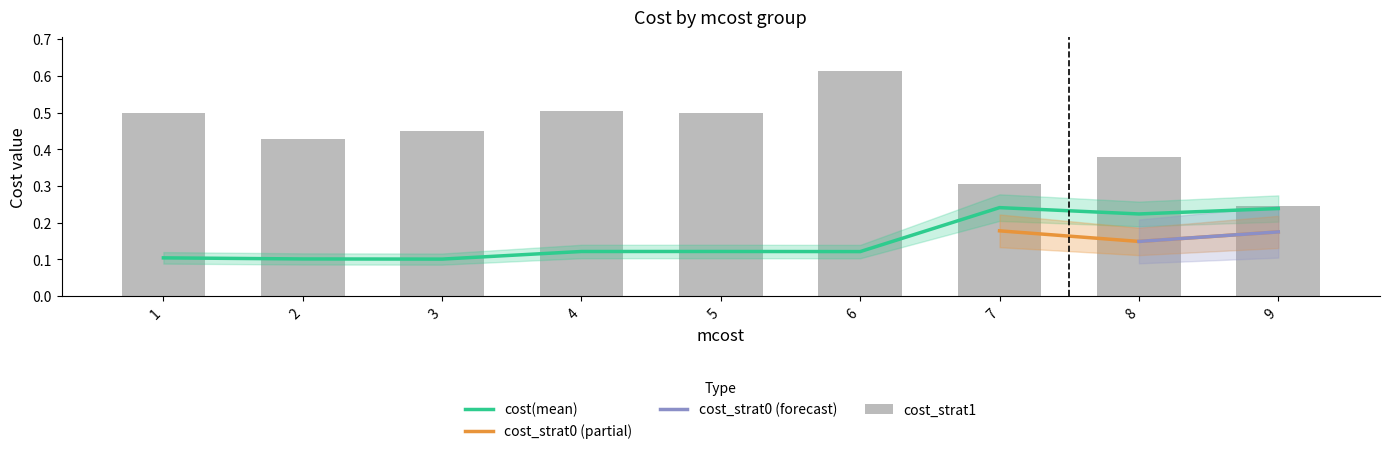

Which series has the largest total across all categories?

cost_strat1